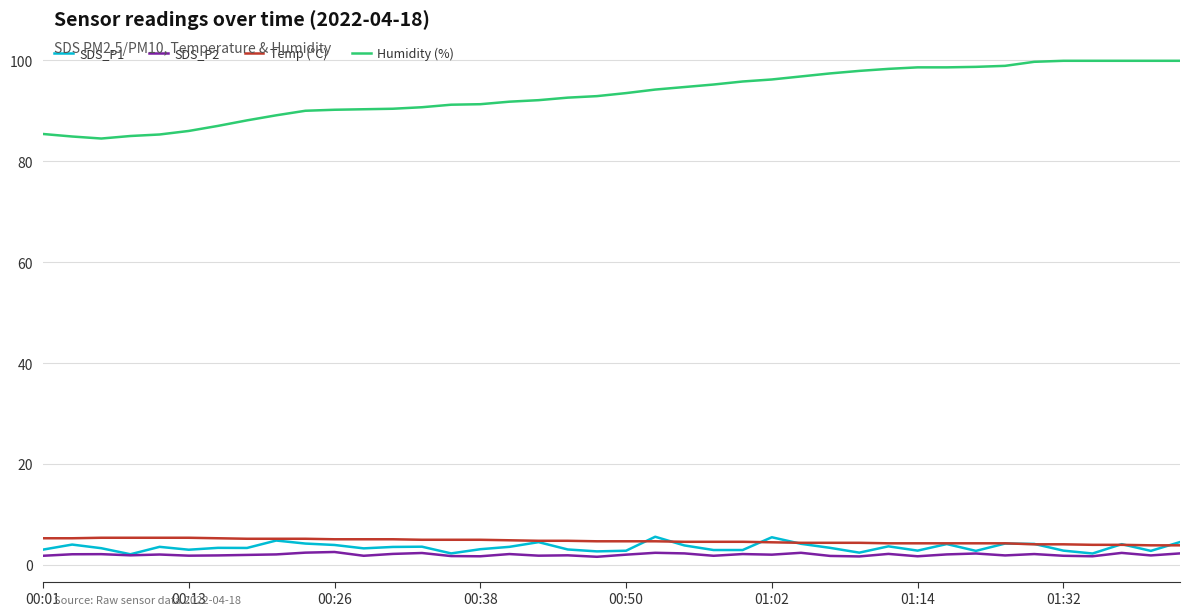

How many lines are shown in the chart?

4